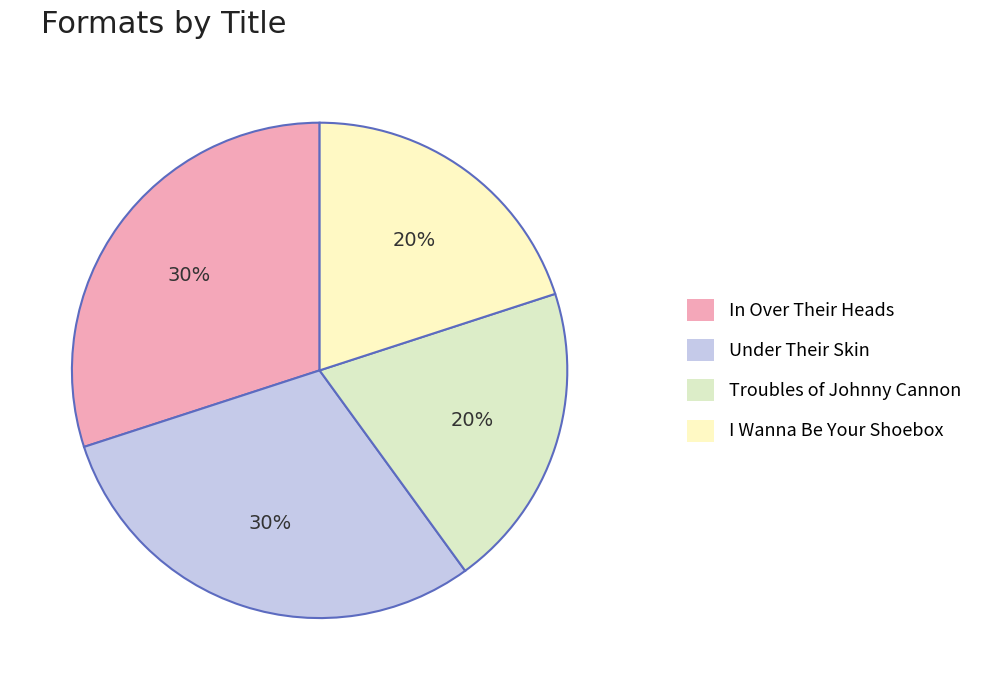

To the nearest percent, what is the average slice percentage?

25%